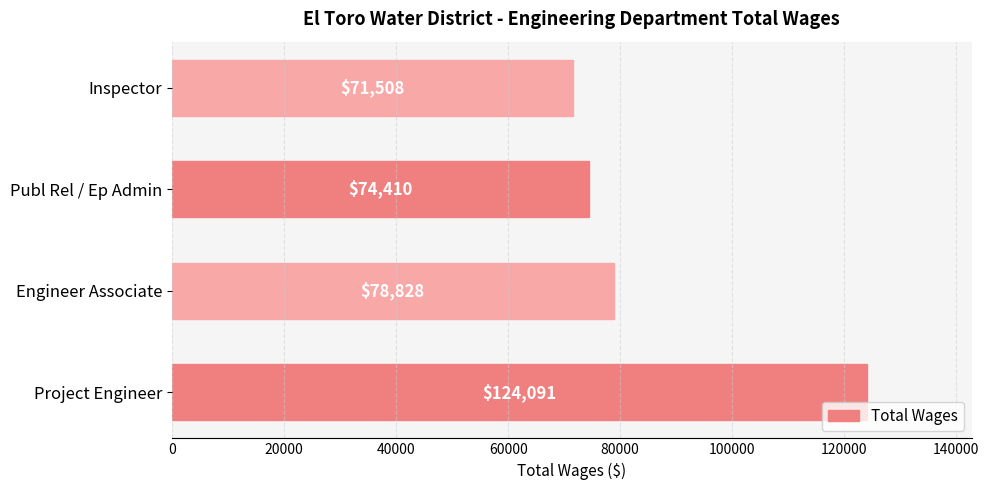

What is the difference between the maximum and minimum values?

52583